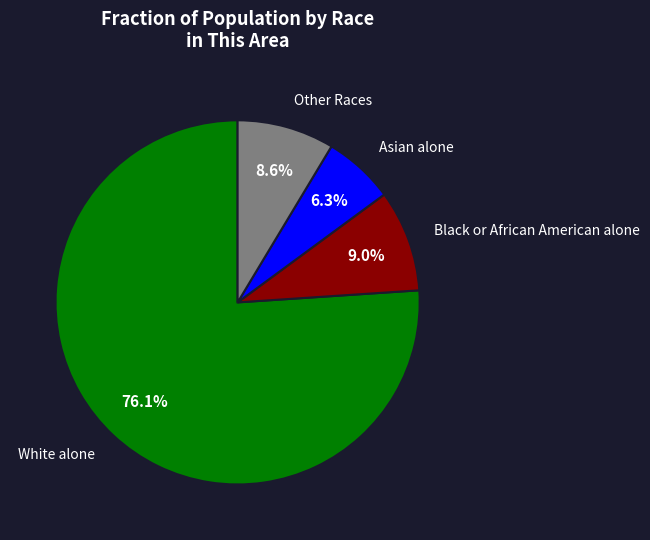

Which has a higher value, Other Races or White alone?

White alone